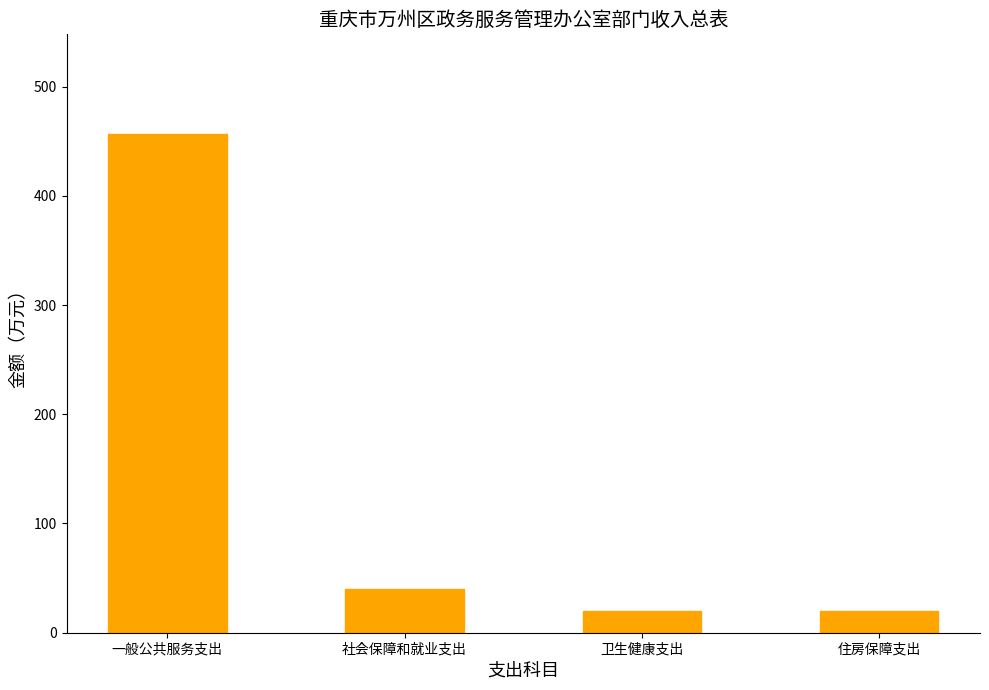

The value at 一般公共服务支出 is 456.5. True or false?

True